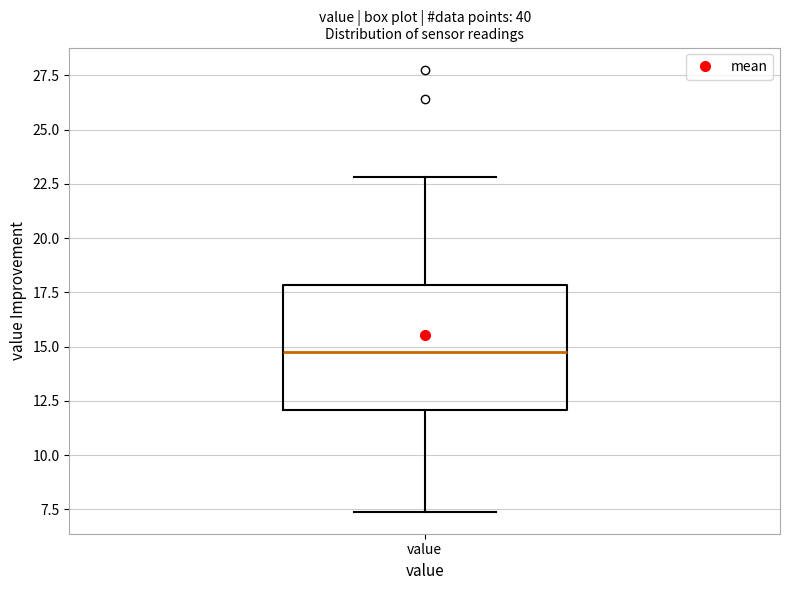

Transcribe this box plot: give where the median line is, the range the box spans, and where the two whiskers end, as read against the y-axis. The values are not printed on the chart, so give them approximately, as read against the axis.

median 15.0, box 12.0 to 18.0, whiskers 7.5 to 23.0